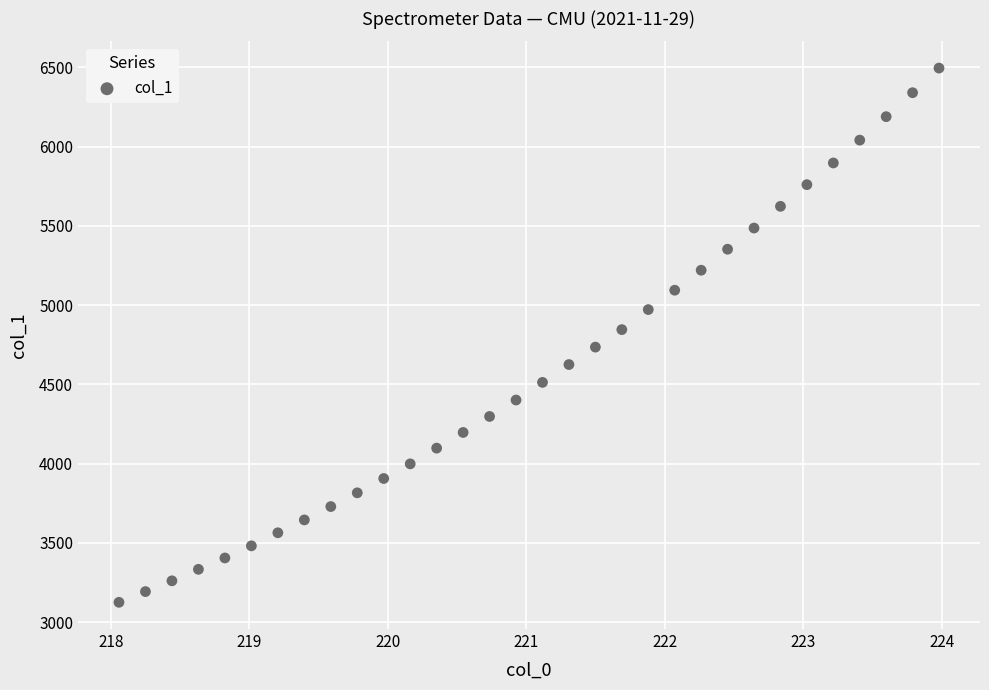

What is the range of Y values (max minus min)?

3371.0